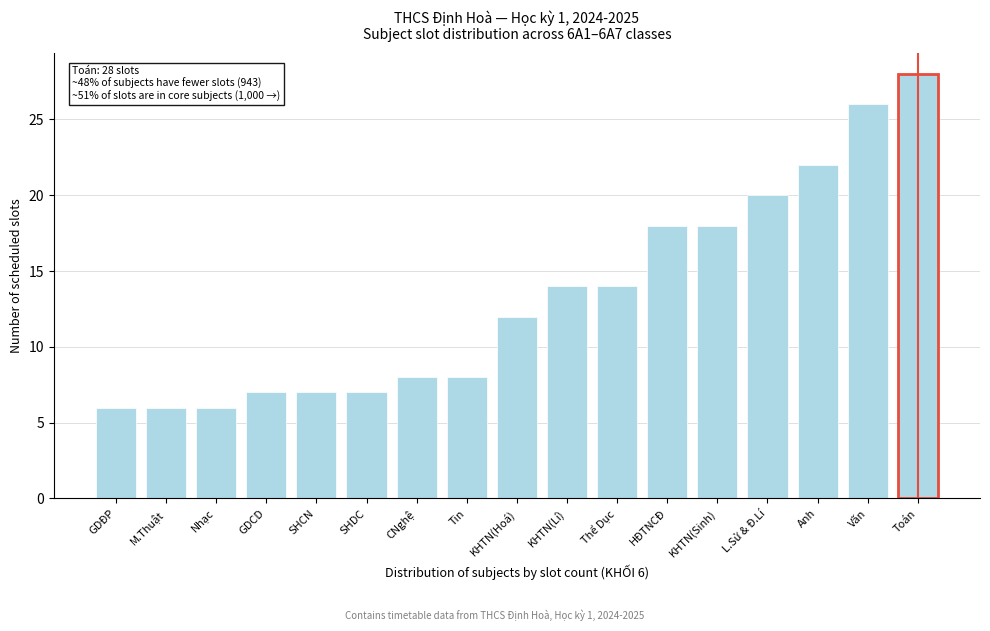

Reading left to right, transcribe all the data shown in this chart.

GDĐP=6	M.Thuật=6	Nhạc=6	GDCD=7	SHCN=7	SHDC=7	CNghệ=8	Tin=8	KHTN(Hoá)=12	KHTN(Lí)=14	Thể Dục=14	HĐTNCĐ=18	KHTN(Sinh)=18	L.Sử & Đ.Lí=20	Anh=22	Văn=26	Toán=28